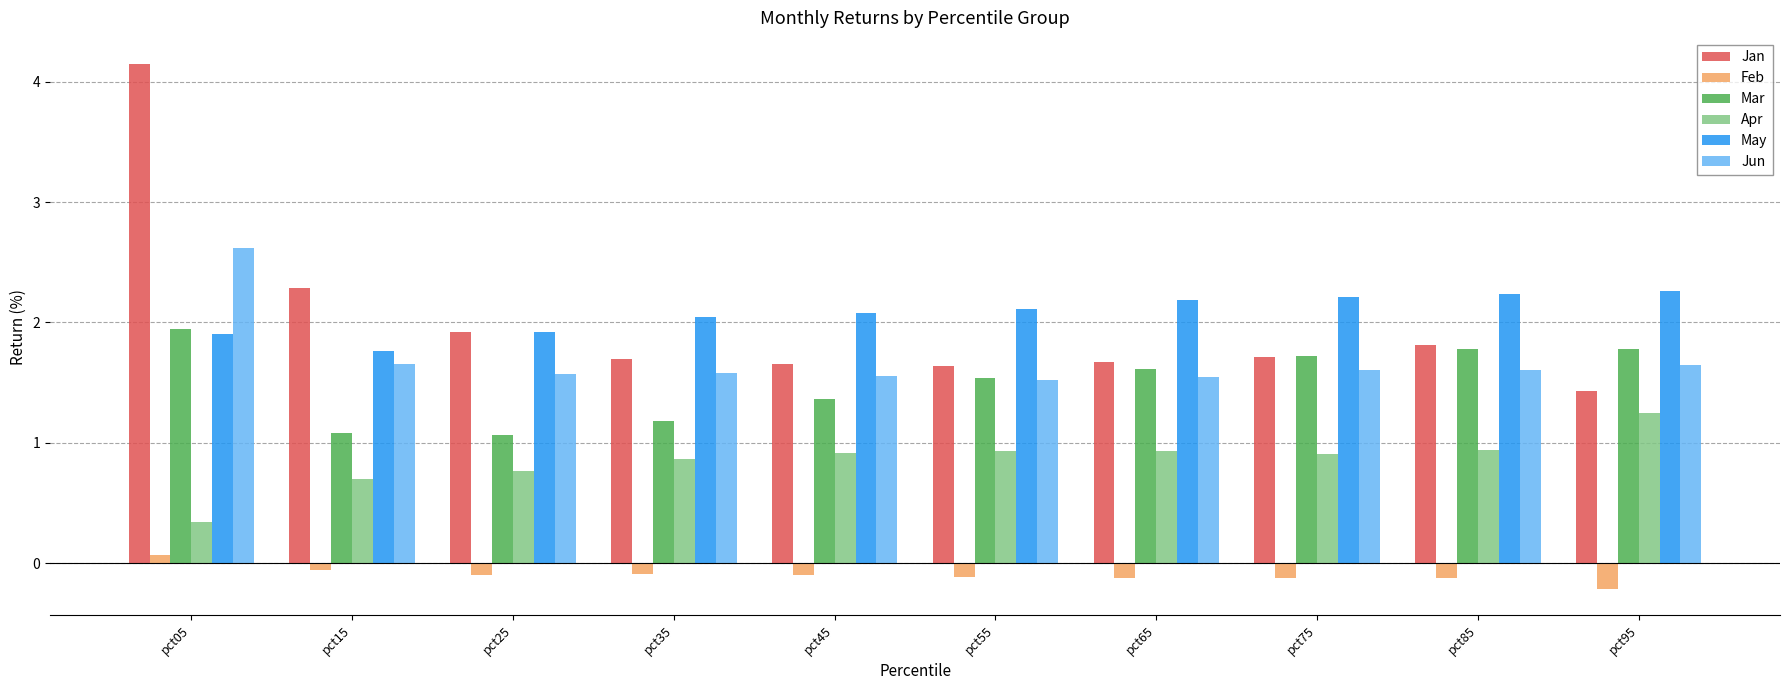

Which series has the largest total across all categories?

May